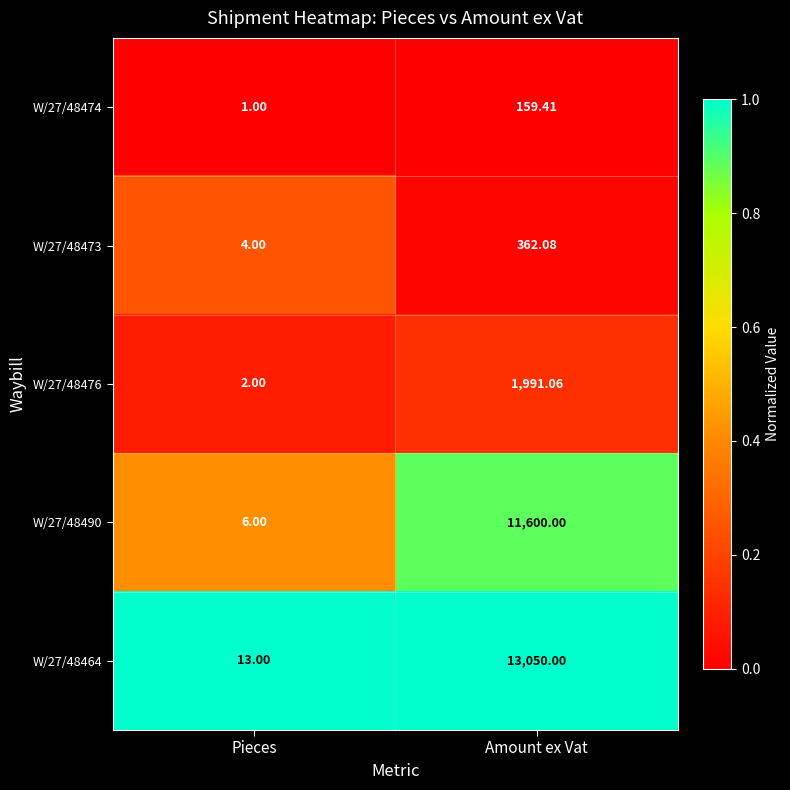

At which category is the sum across all series the highest?

Amount ex Vat